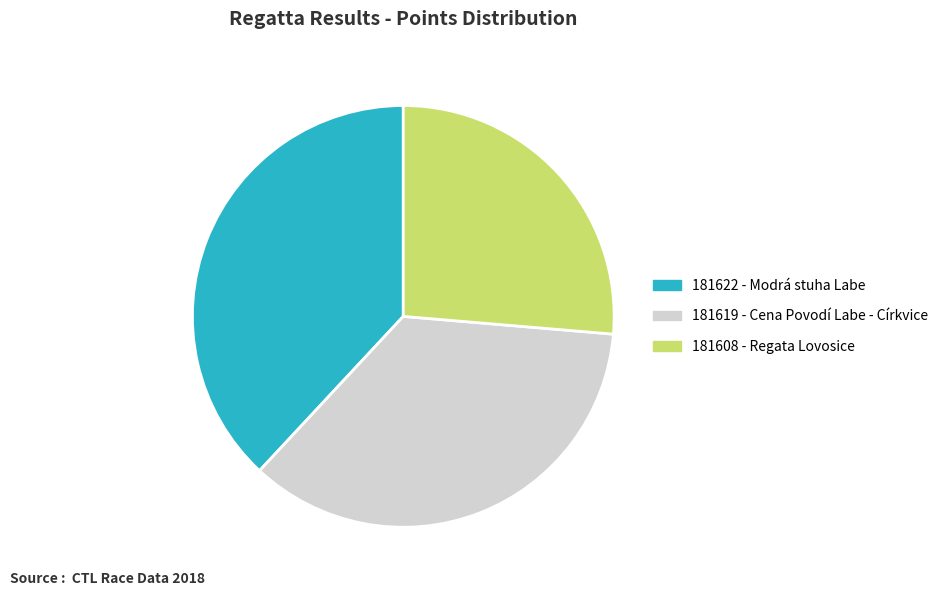

Is the sum of 181622 - Modrá stuha Labe and 181608 - Regata Lovosice greater than half?

Yes